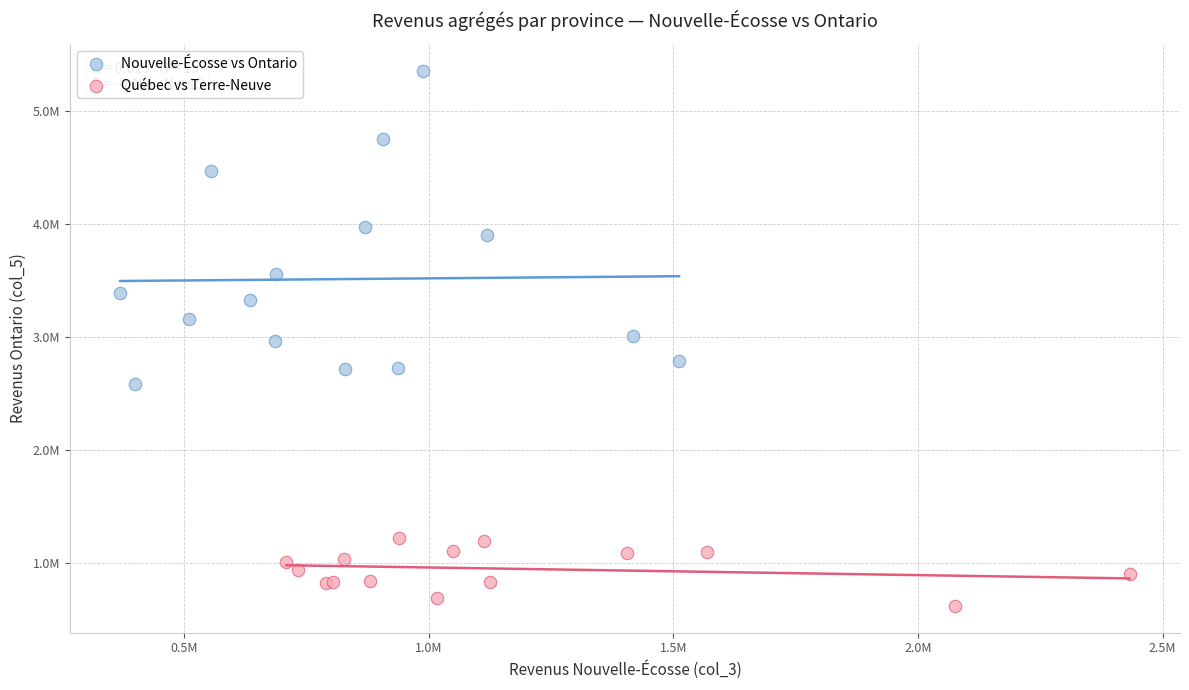

Which series contains the lowest Y value?

Québec vs Terre-Neuve